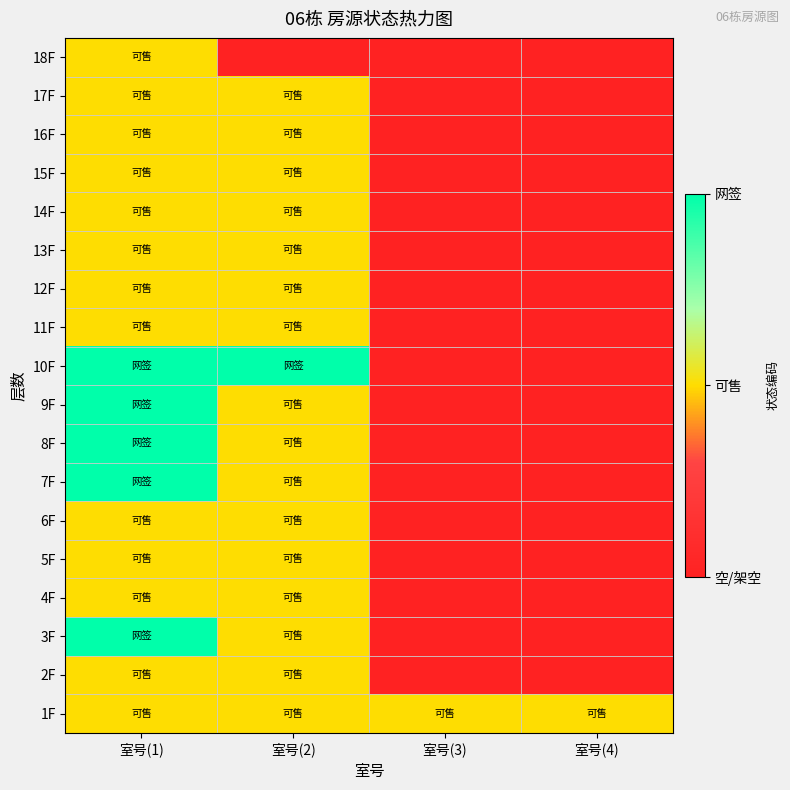

Reading left to right, list all the values displayed in this chart.

18F: 室号(1)=1	室号(2)=0	室号(3)=0	室号(4)=0
17F: 室号(1)=1	室号(2)=1	室号(3)=0	室号(4)=0
16F: 室号(1)=1	室号(2)=1	室号(3)=0	室号(4)=0
15F: 室号(1)=1	室号(2)=1	室号(3)=0	室号(4)=0
14F: 室号(1)=1	室号(2)=1	室号(3)=0	室号(4)=0
13F: 室号(1)=1	室号(2)=1	室号(3)=0	室号(4)=0
12F: 室号(1)=1	室号(2)=1	室号(3)=0	室号(4)=0
11F: 室号(1)=1	室号(2)=1	室号(3)=0	室号(4)=0
10F: 室号(1)=2	室号(2)=2	室号(3)=0	室号(4)=0
9F: 室号(1)=2	室号(2)=1	室号(3)=0	室号(4)=0
8F: 室号(1)=2	室号(2)=1	室号(3)=0	室号(4)=0
7F: 室号(1)=2	室号(2)=1	室号(3)=0	室号(4)=0
6F: 室号(1)=1	室号(2)=1	室号(3)=0	室号(4)=0
5F: 室号(1)=1	室号(2)=1	室号(3)=0	室号(4)=0
4F: 室号(1)=1	室号(2)=1	室号(3)=0	室号(4)=0
3F: 室号(1)=2	室号(2)=1	室号(3)=0	室号(4)=0
2F: 室号(1)=1	室号(2)=1	室号(3)=0	室号(4)=0
1F: 室号(1)=1	室号(2)=1	室号(3)=1	室号(4)=1